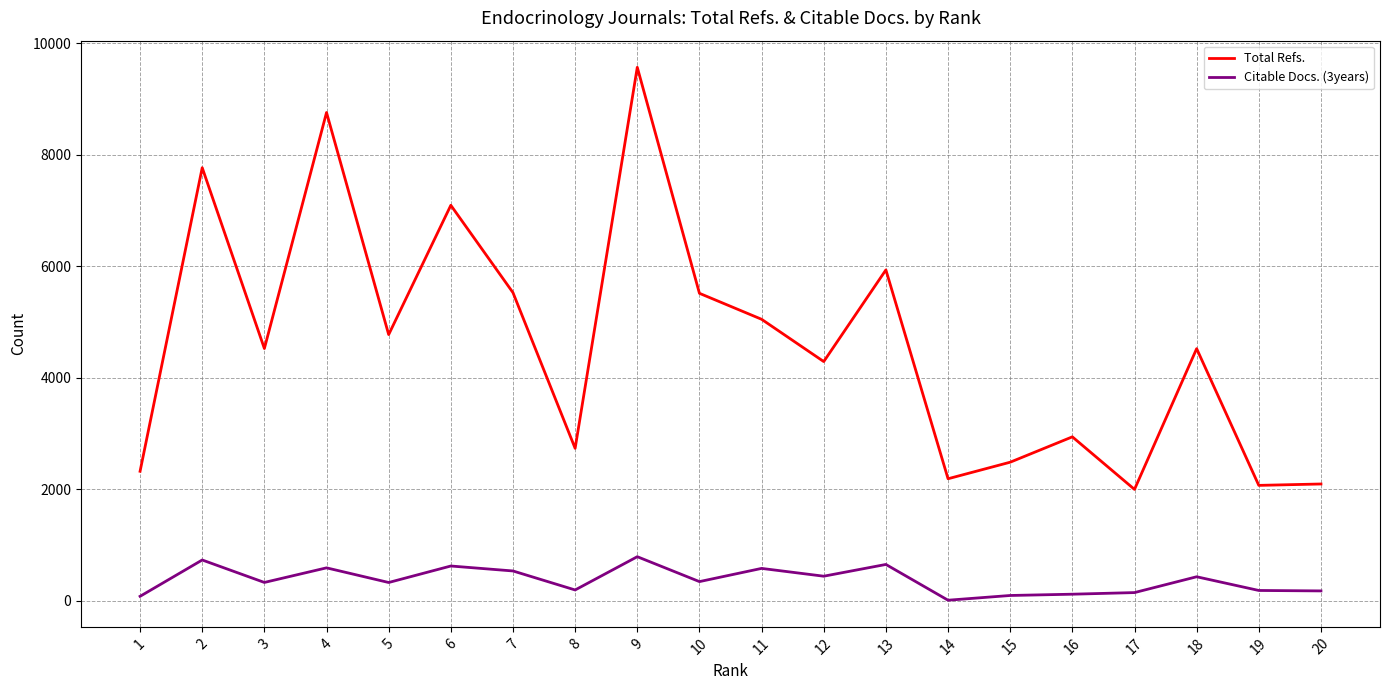

How many values in the Citable Docs. (3years) series are below 342?

10